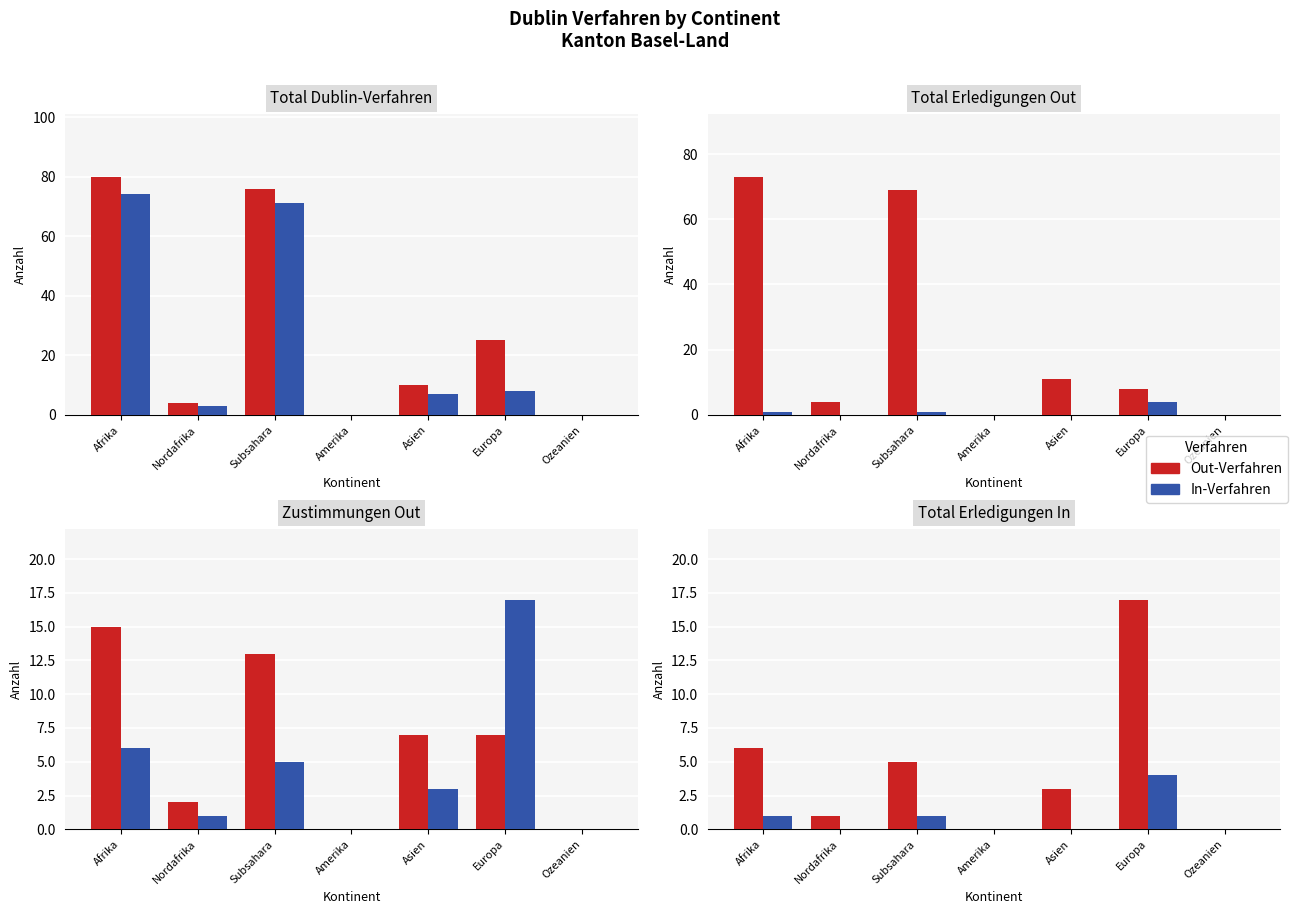

The Out-Verfahren series shows 10 at Afrika. True or false?

False